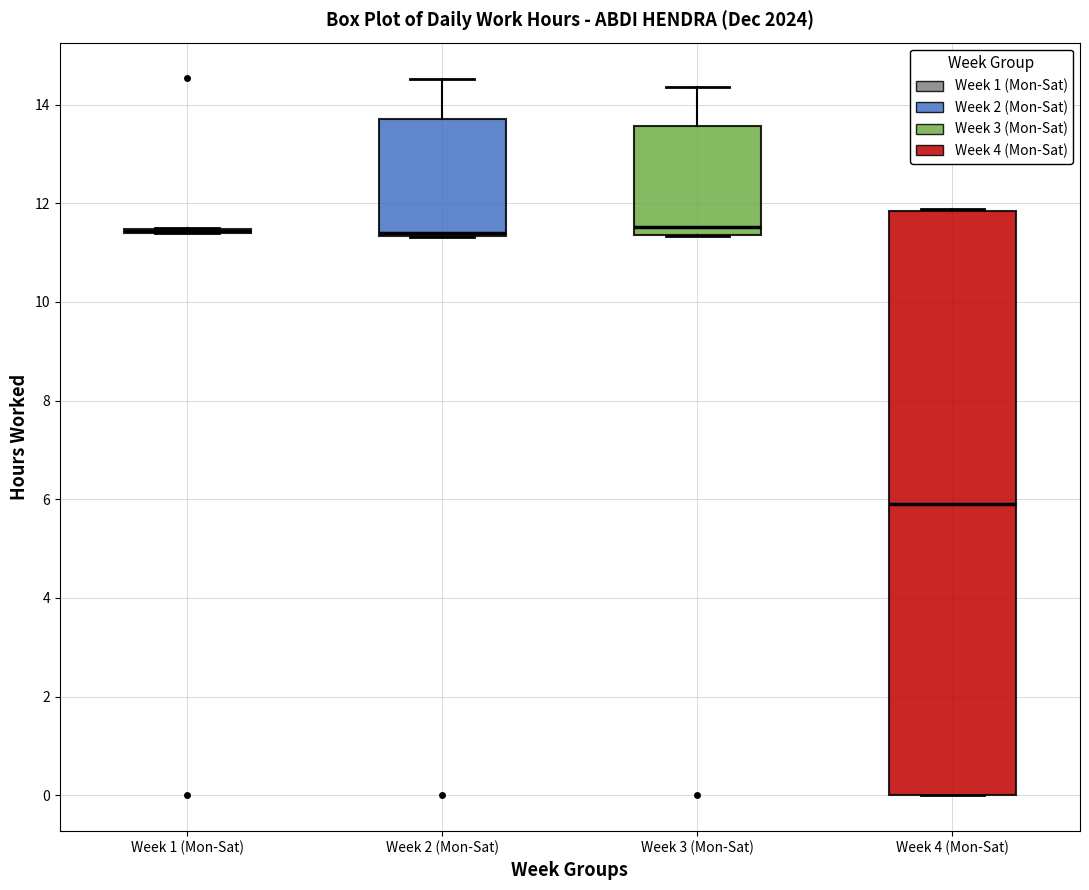

Reading left to right, transcribe this box plot: for each box, give where its median line is, the range the box spans, and where its two whiskers end, as read against the y-axis. The values are not printed on the chart, so give them approximately, as read against the axis.

Week 1 (Mon-Sat): box collapsed to a line at 11.4, whiskers 11.4 to 11.6
Week 2 (Mon-Sat): median 11.4 (just above the box's lower edge), box 11.4 to 13.8, whiskers 11.4 to 14.6
Week 3 (Mon-Sat): median 11.6, box 11.4 to 13.6, whiskers 11.4 to 14.4
Week 4 (Mon-Sat): median 5.8, box 0.0 to 11.8, whiskers 0.0 to 11.8